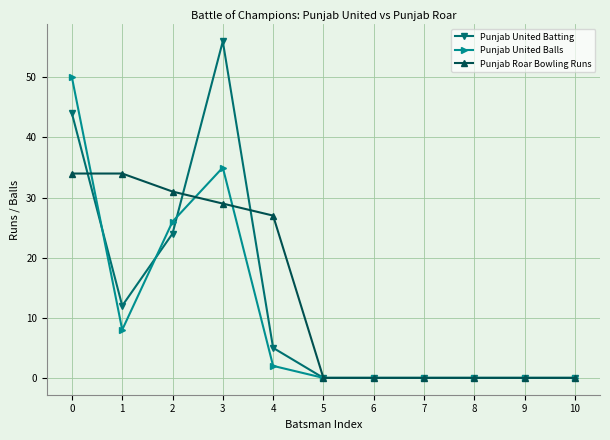

At 1, list the series in order from largest to smallest.

Punjab Roar Bowling Runs, Punjab United Batting, Punjab United Balls